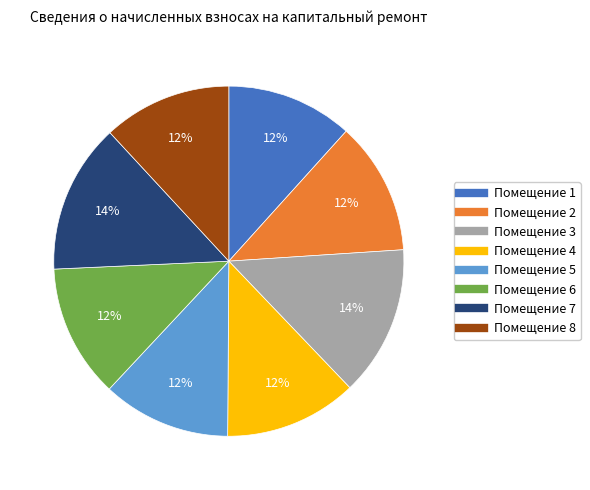

Does any single category account for the majority?

No